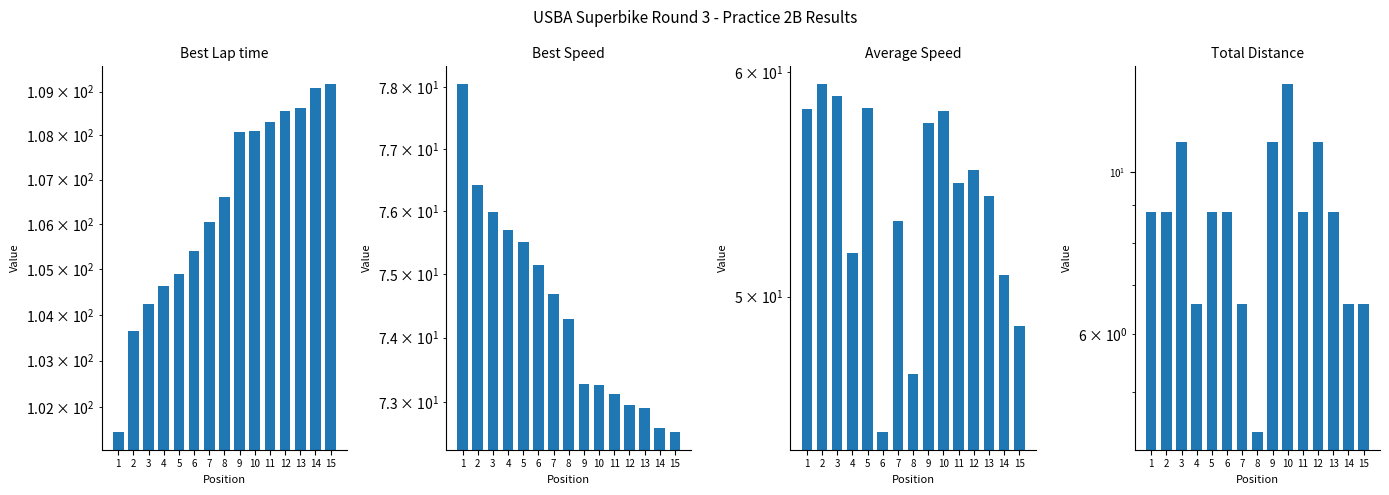

Which series has the widest spread of values?

Average Speed